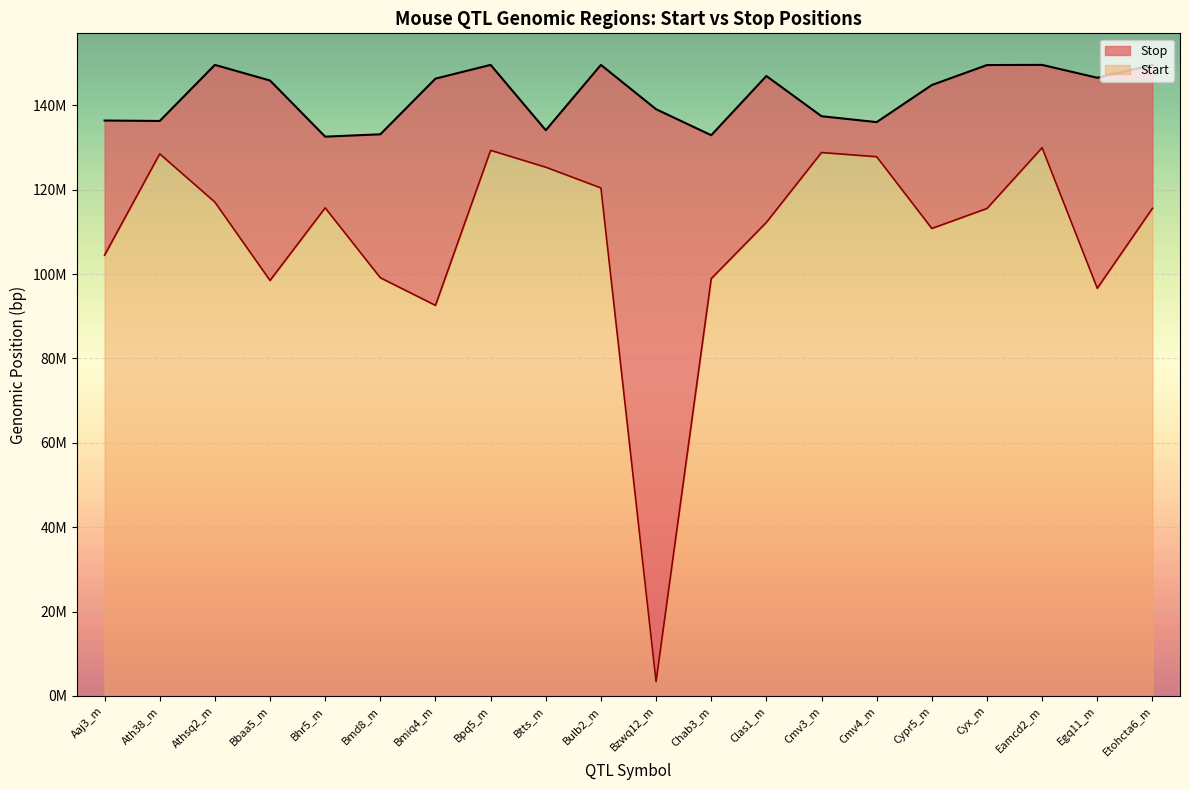

Which series has the largest total across all categories?

Stop